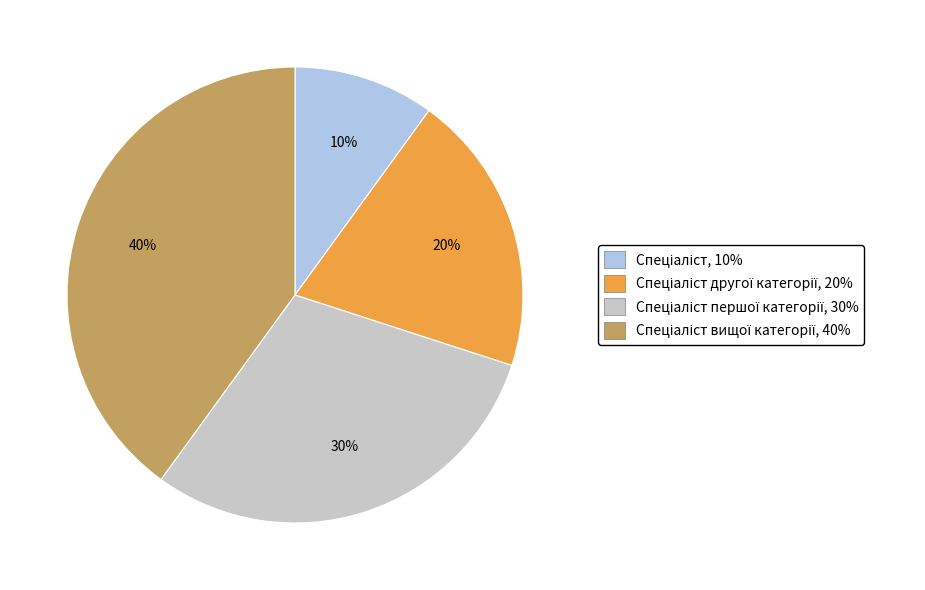

To the nearest percent, what is the difference between the largest and smallest slice percentages?

30%